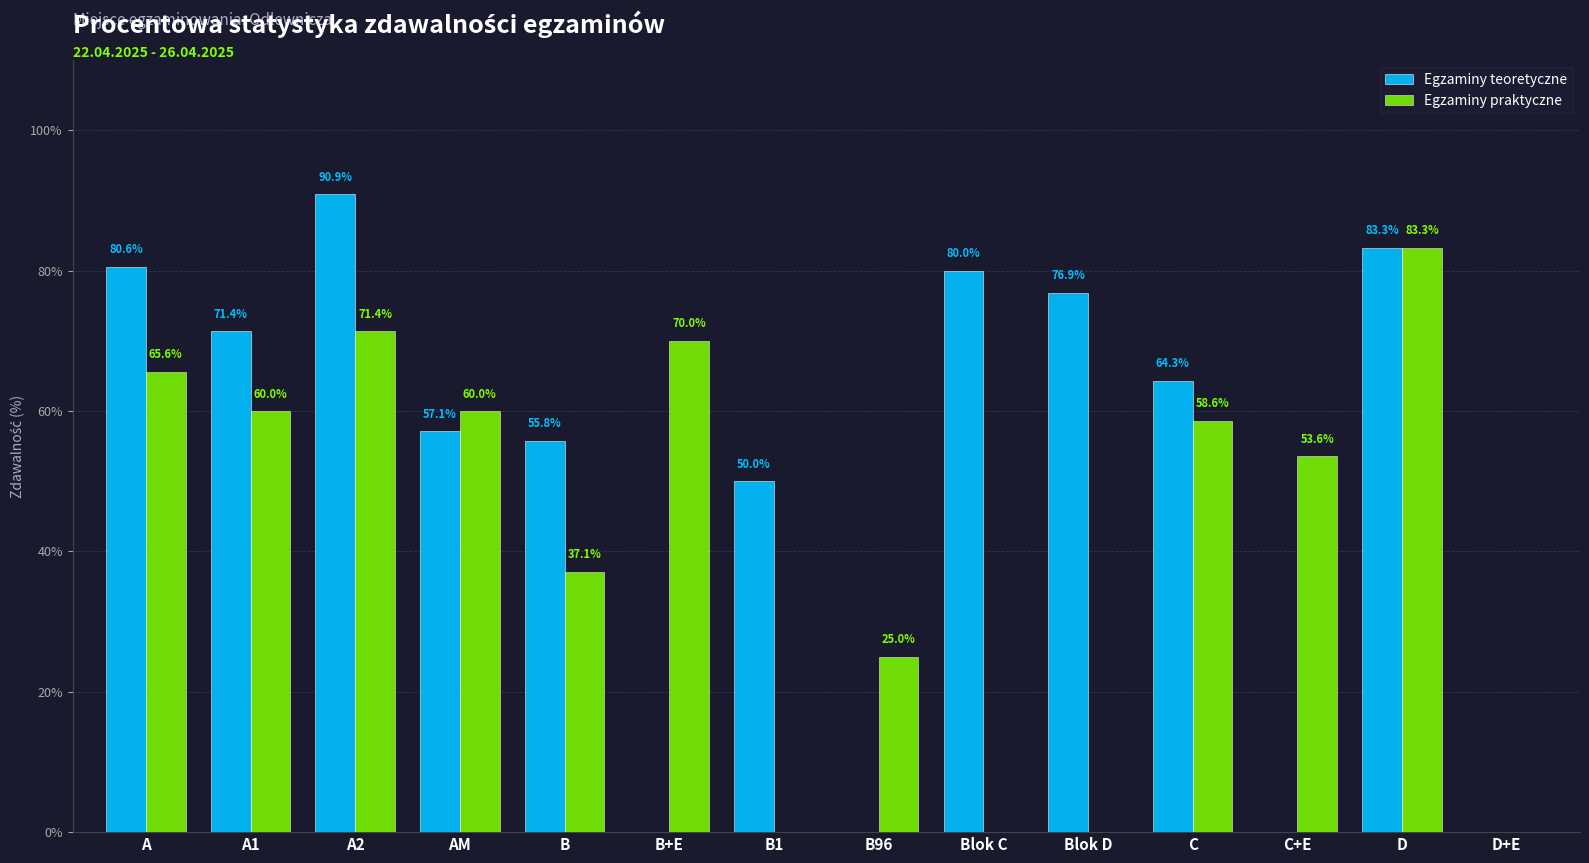

Which series has the widest spread of values?

Egzaminy teoretyczne